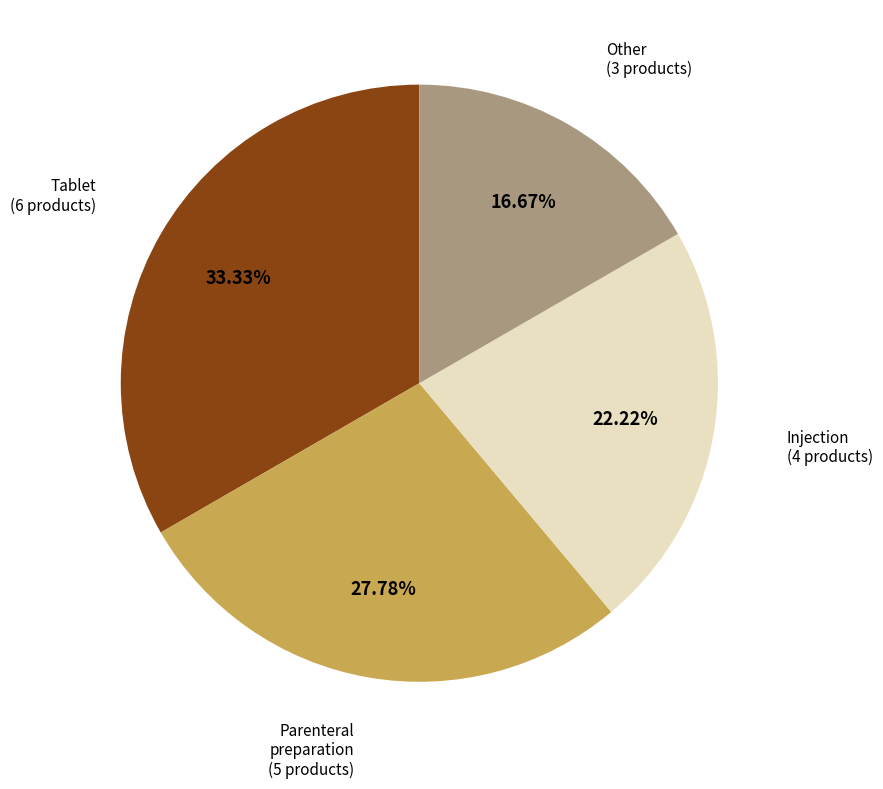

What percentage is NOT represented by Parenteral preparation?

72.2%